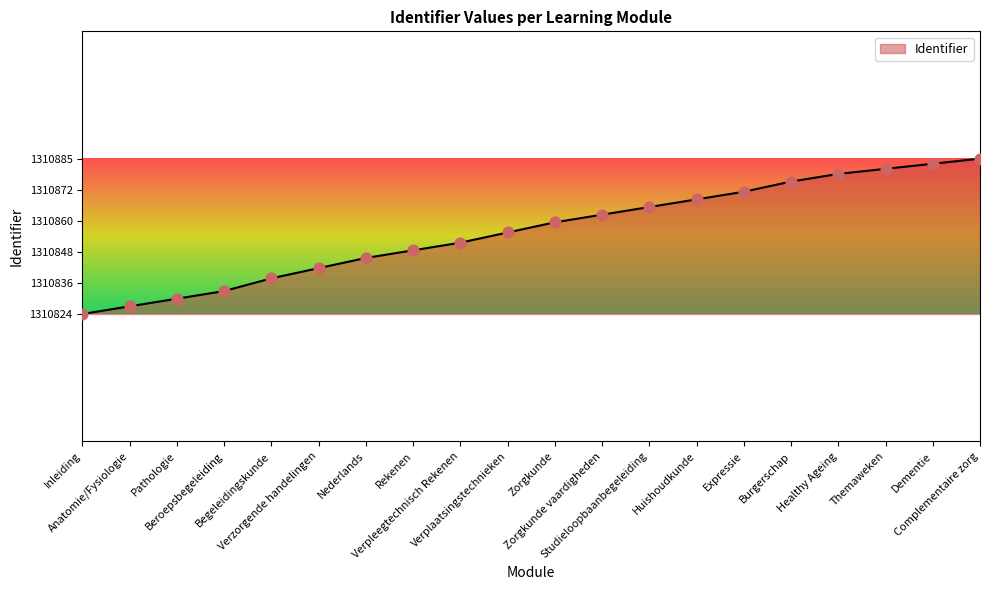

What is the change in value from Verplaatsingstechnieken to Burgerschap?

+20